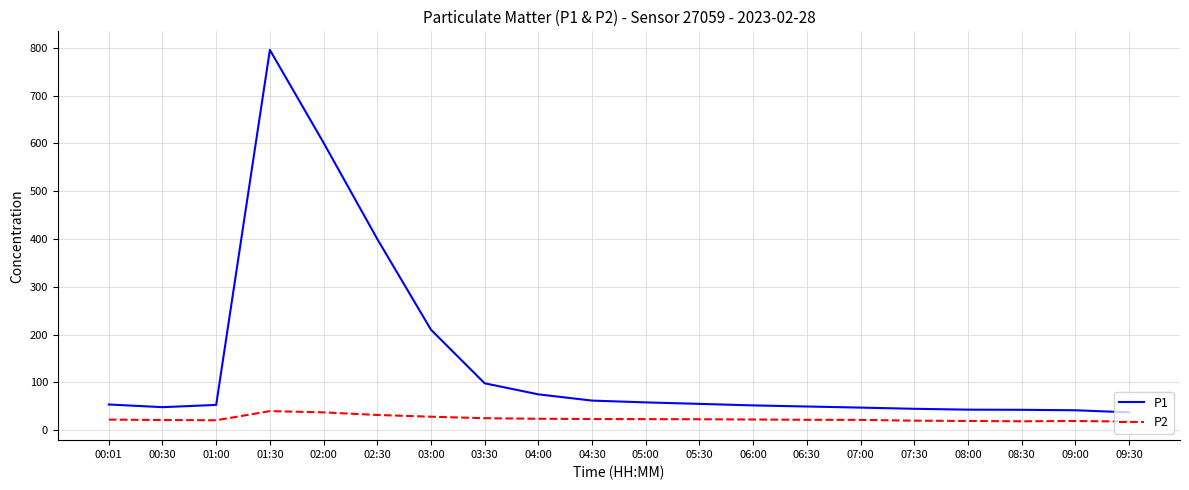

Which label corresponds to the largest value in the chart?

01:30